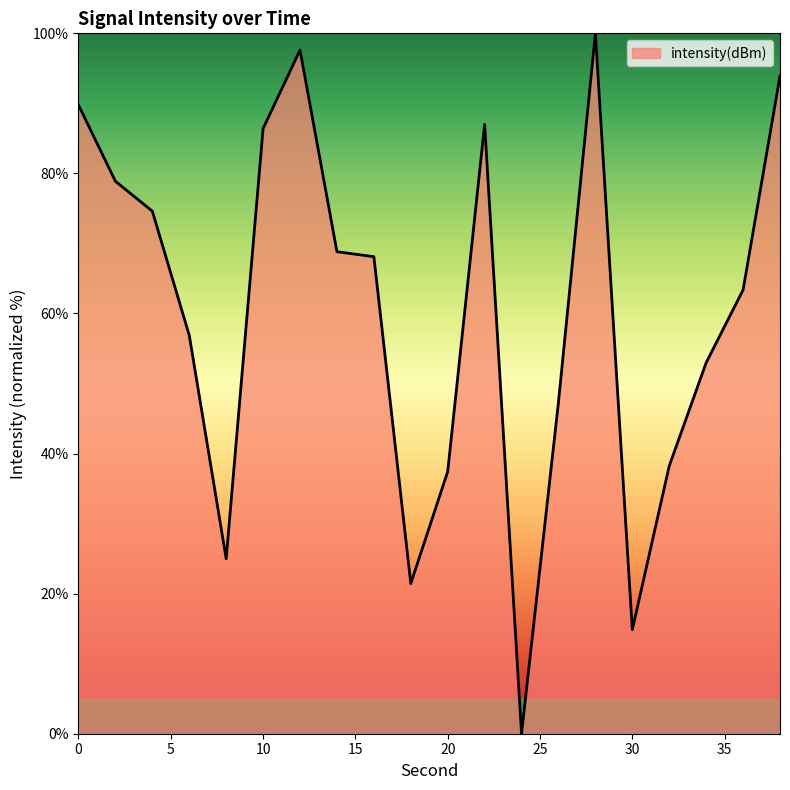

What is the maximum value shown in the chart?

100.0